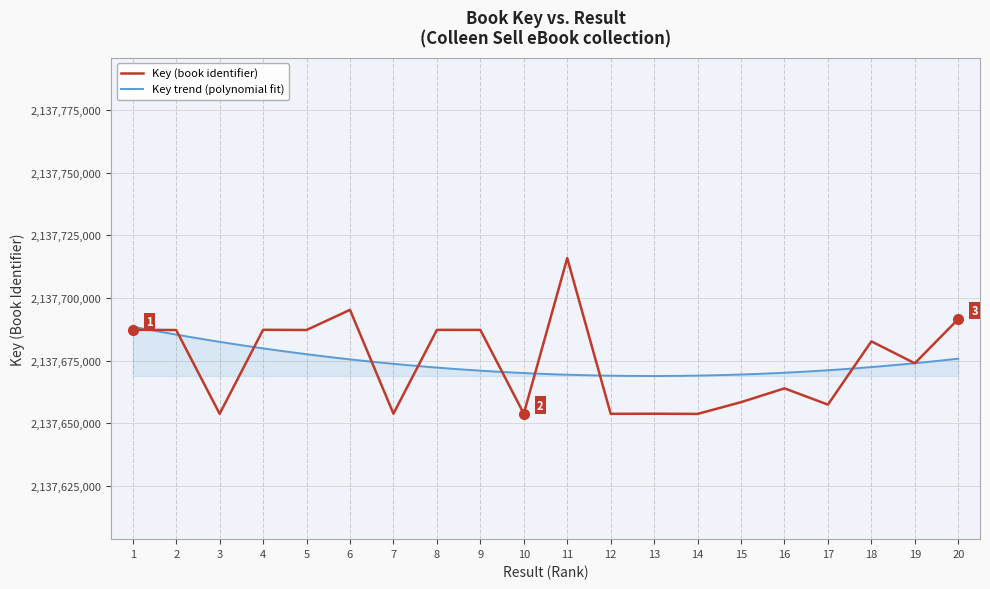

Rank the categories by value from highest to lowest.

11, 6, 20, 1, 4, 8, 9, 5, 2, 18, 19, 16, 15, 17, 7, 10, 13, 3, 12, 14